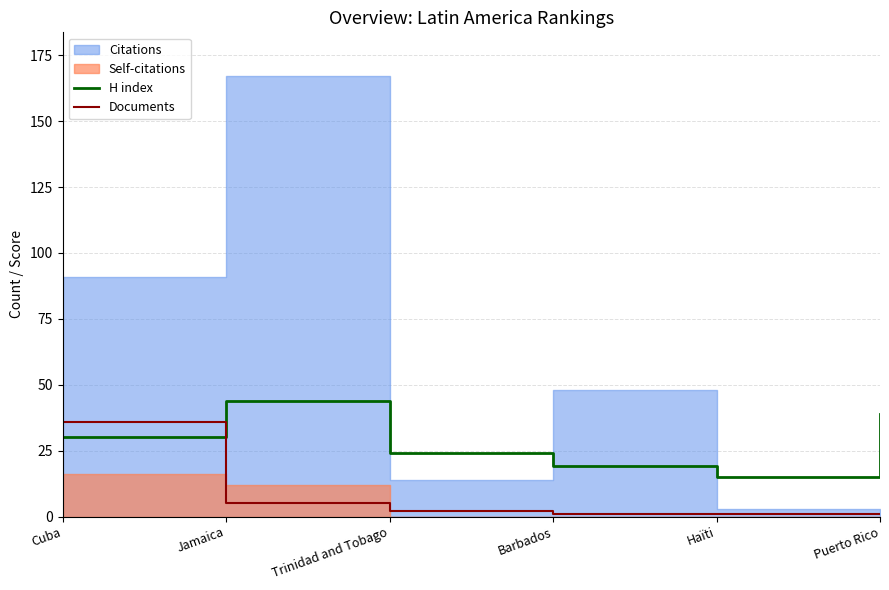

What is the lowest value of the H index series?

15